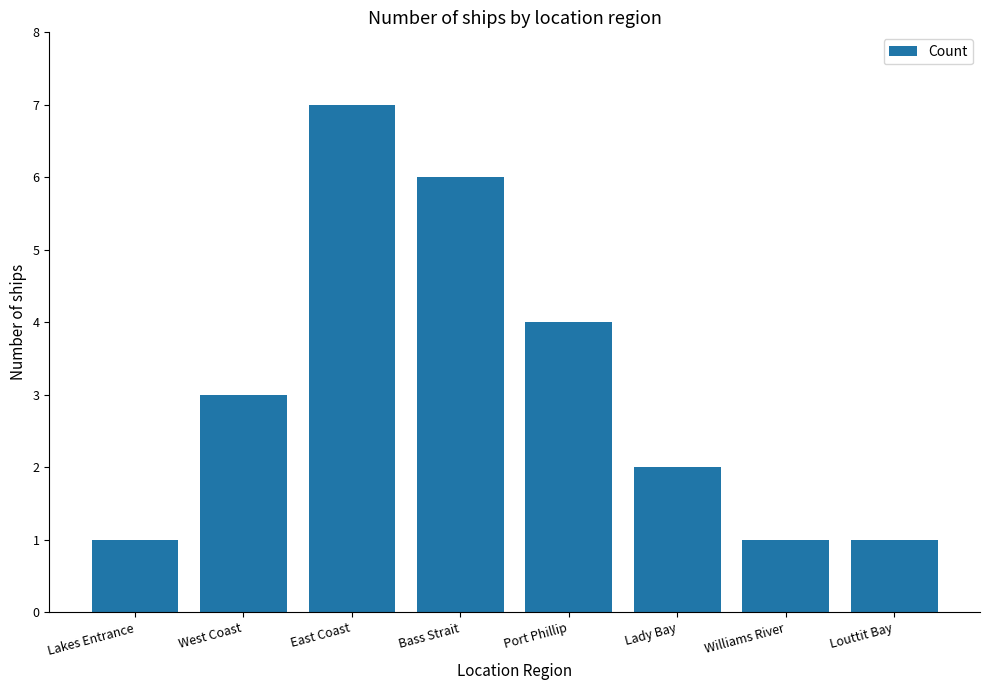

Where is the data nearest to the value 4?

Port Phillip